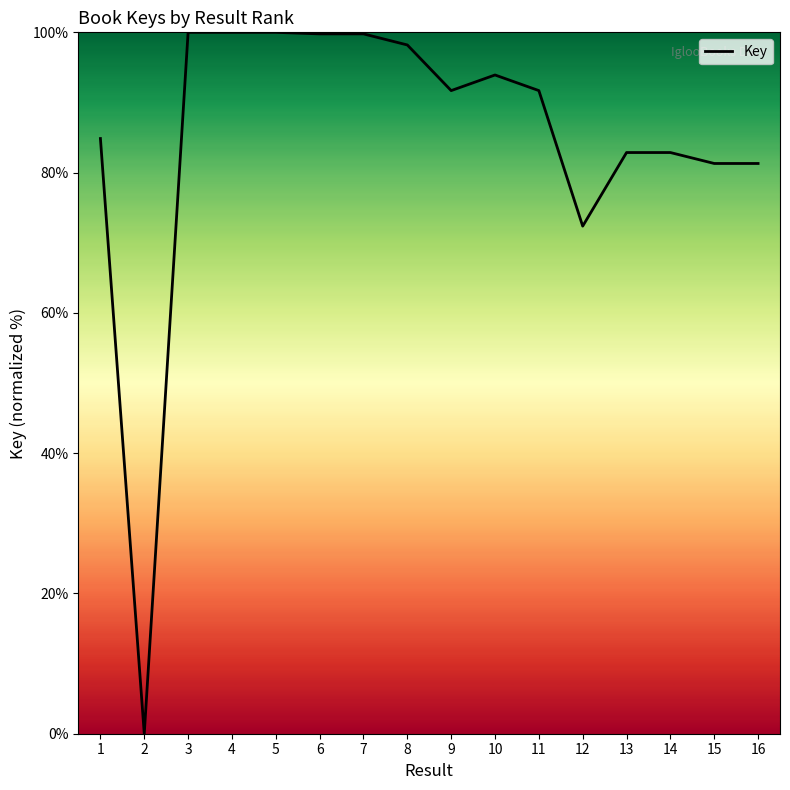

The chart shows a value of 33.9 at 14. True or false?

False